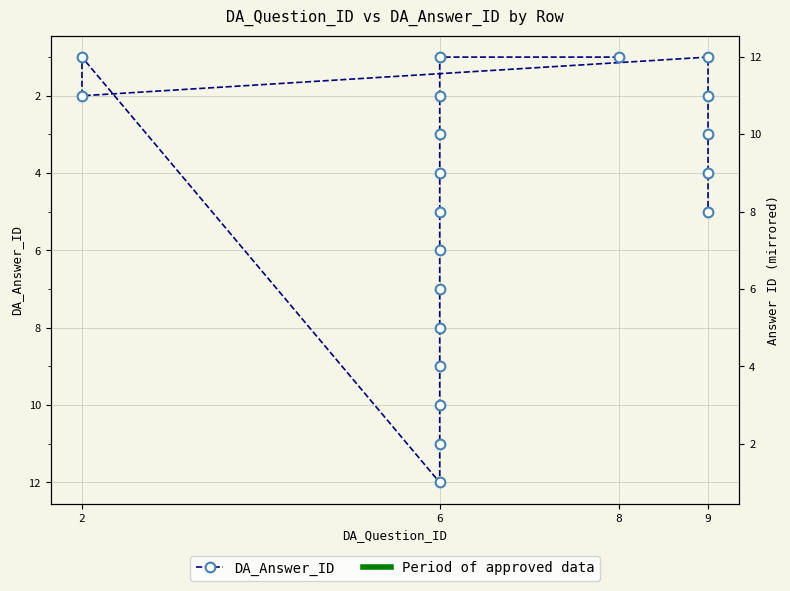

What is the average value?

5